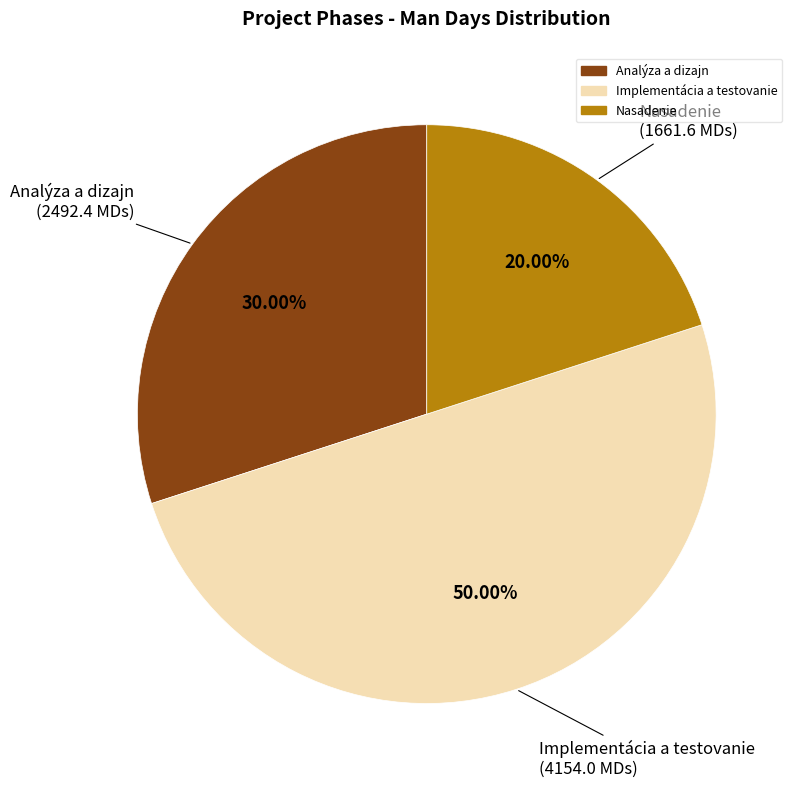

What is the ratio of the value at Nasadenie to the value at Implementácia a testovanie?

0.4